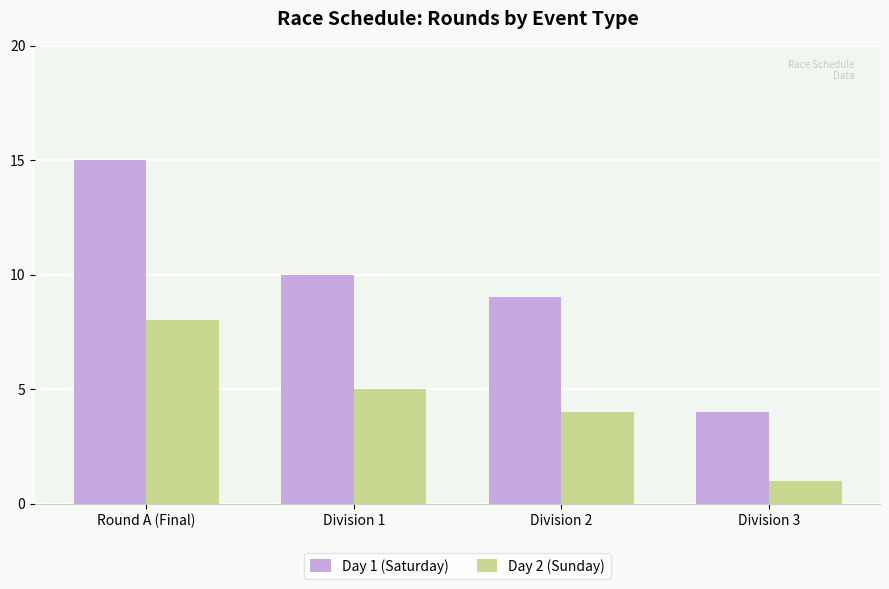

The Day 1 (Saturday) series shows 7 at Division 3. True or false?

False